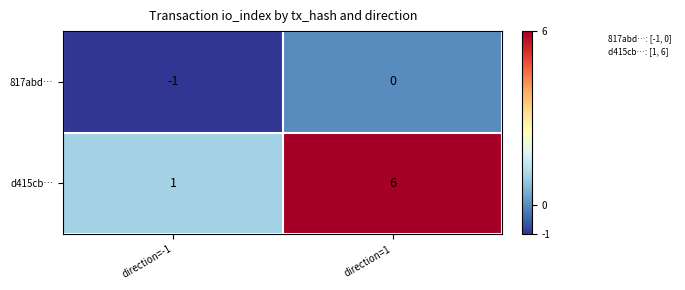

Reading left to right, what are all the values shown in this chart?

817abd…: direction=-1=-1	direction=1=0
d415cb…: direction=-1=1	direction=1=6